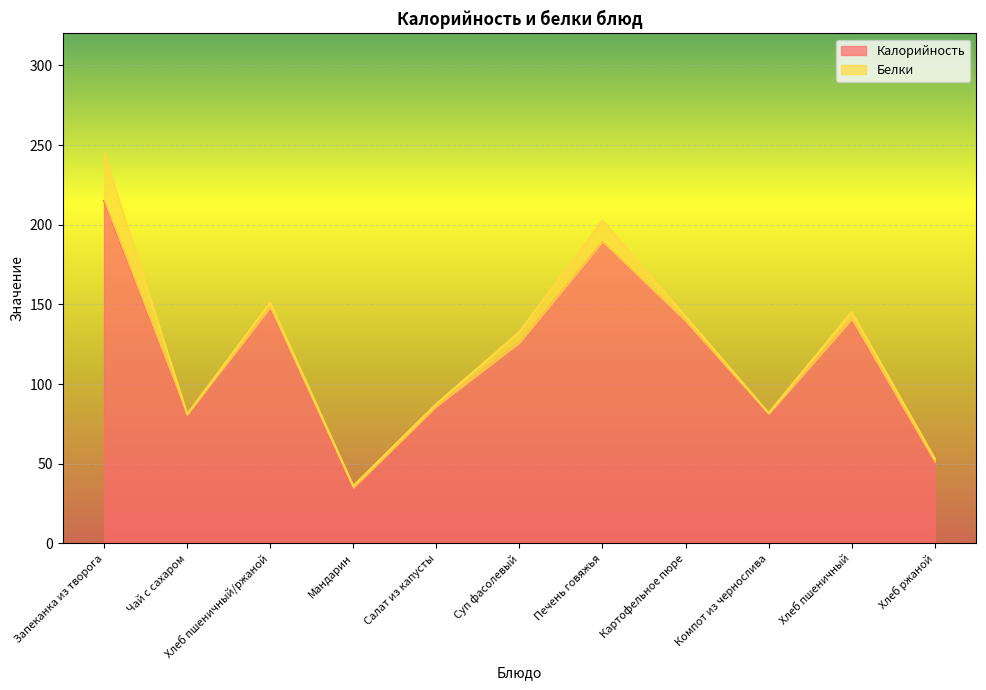

What is the greatest value displayed?

215.0